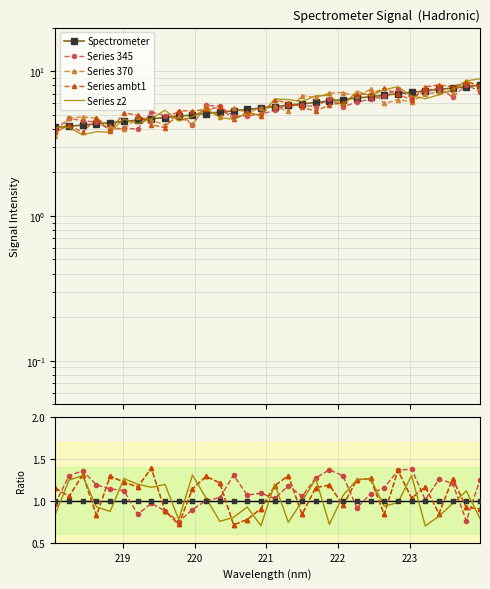

What are all the series names shown in the legend?

Spectrometer, Series 345, Series 370, Series ambt1, Series z2